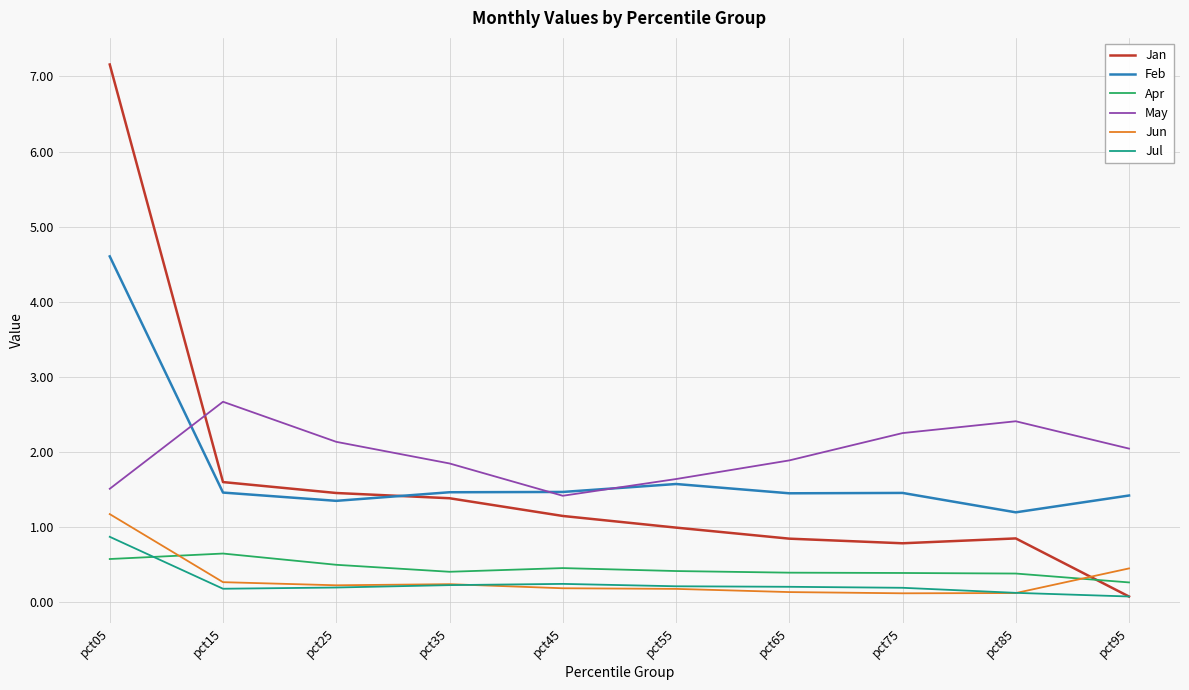

True or false: Feb has a value of 0.6 at pct65.

False